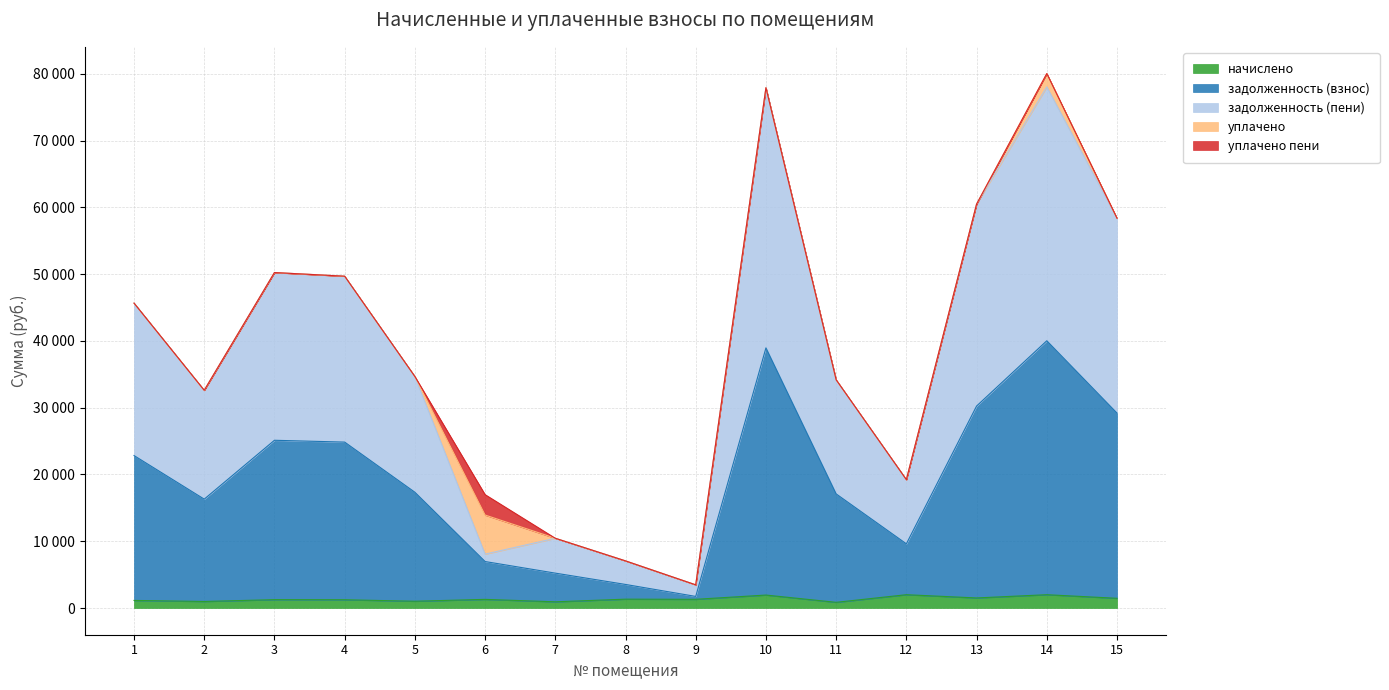

What is the smallest value displayed?

850.5